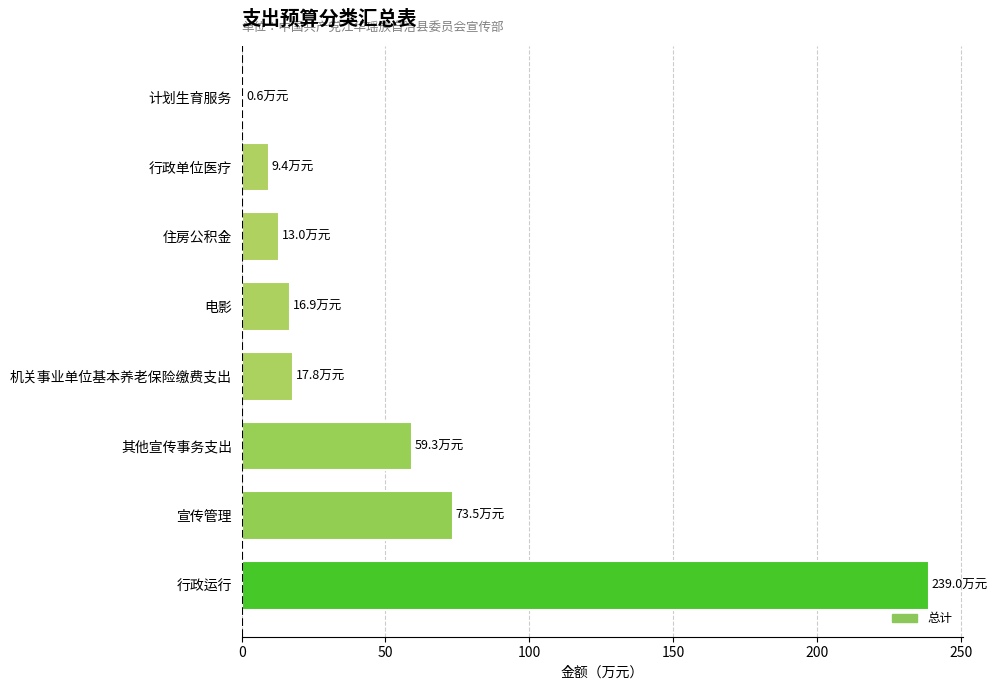

What is the maximum value shown in the chart?

239.0